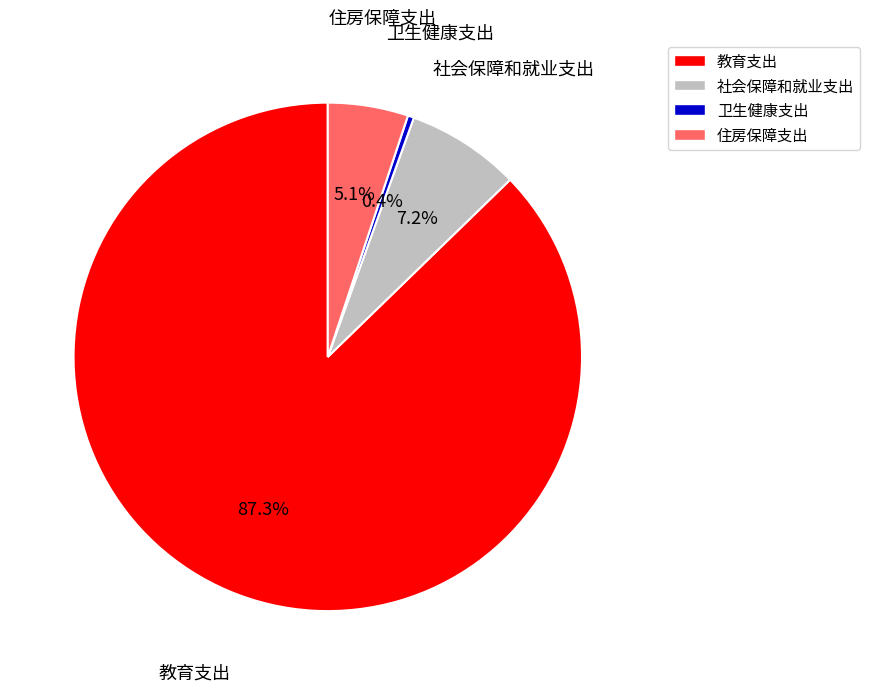

What portion of the pie excludes 教育支出?

12.7%